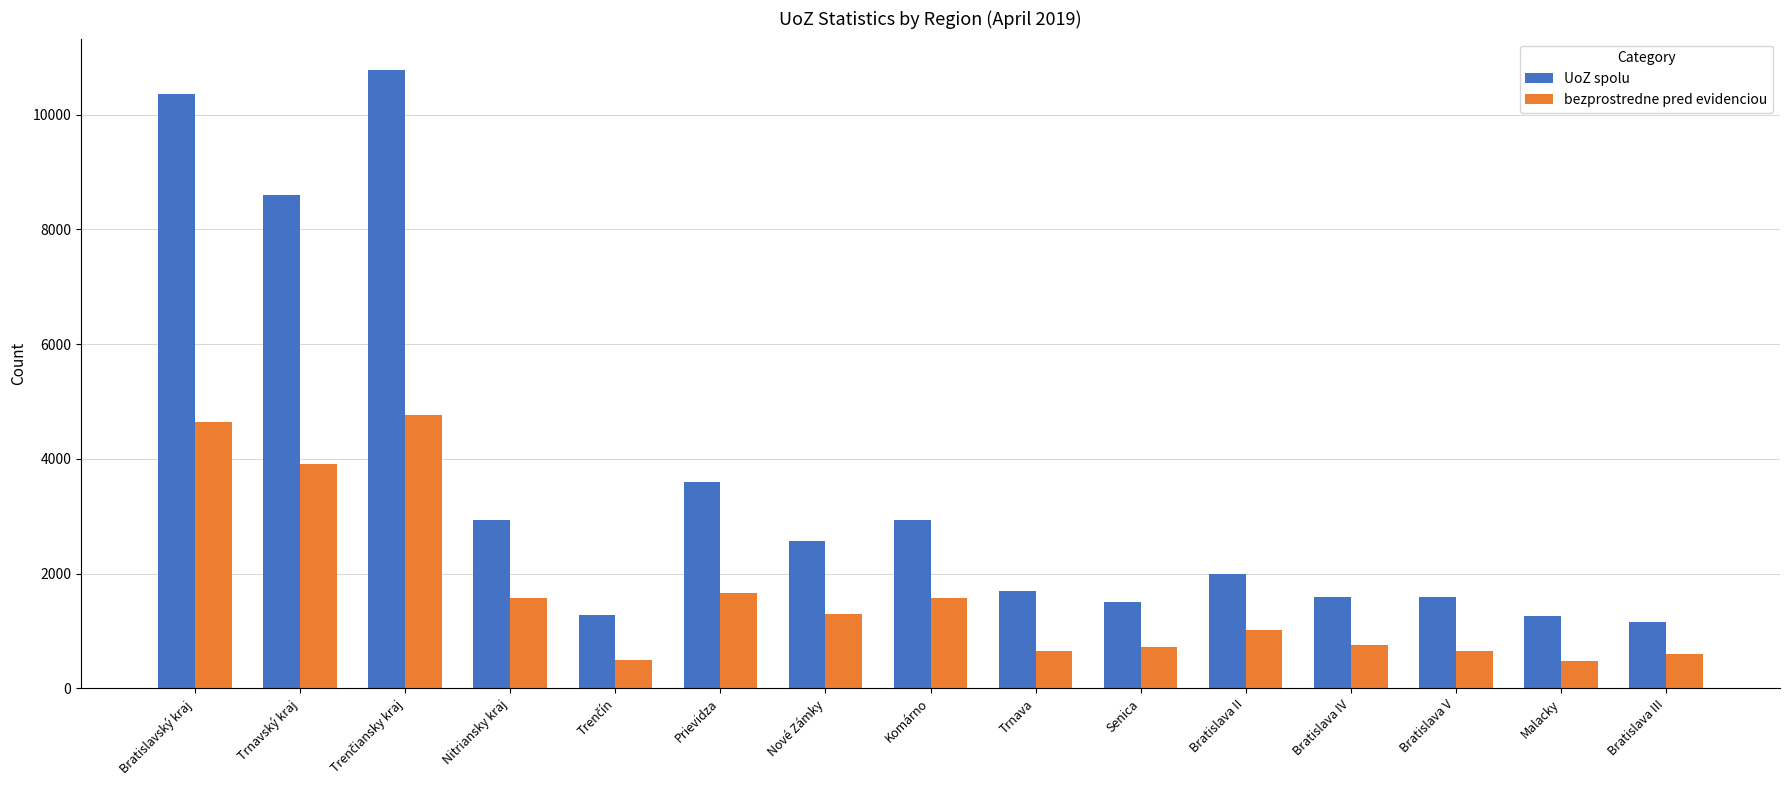

What is the smallest value displayed?

483